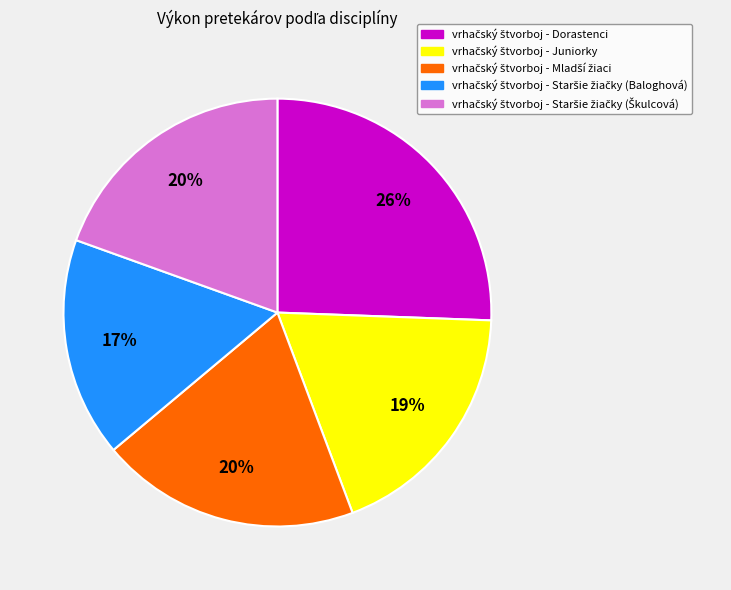

Is there a majority slice in this chart?

No